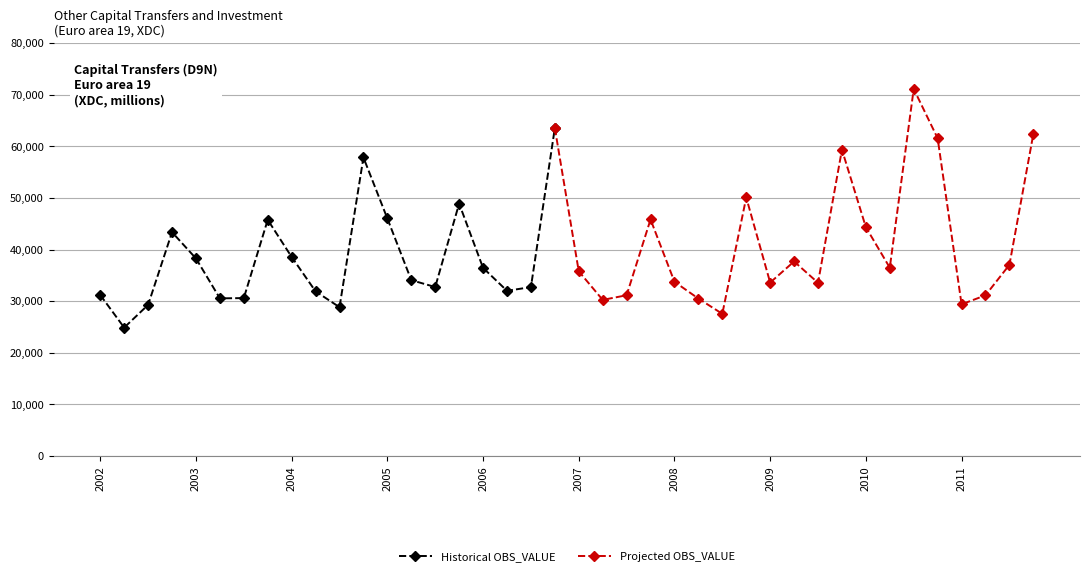

What is the change in value from 2005-Q4 to 2009-Q1?

-15311.0